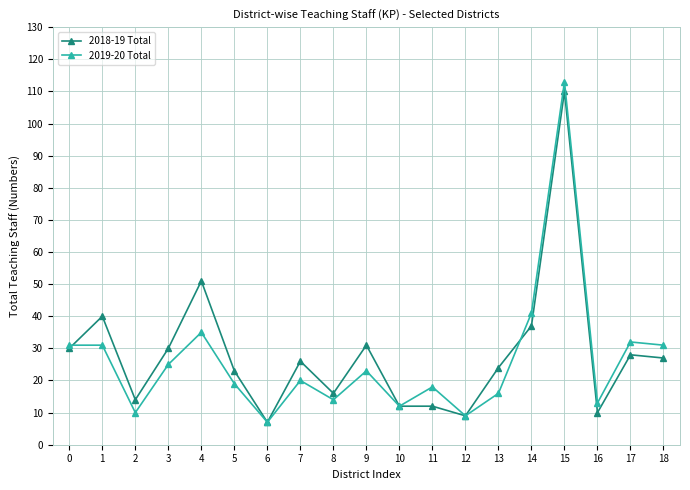

What is the value of the 2018-19 Total point at the 2nd from the left?

40